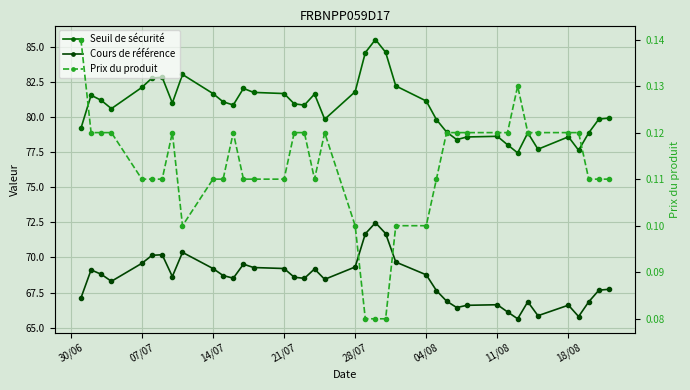

How many interior local peaks does the Cours de référence series have?

9